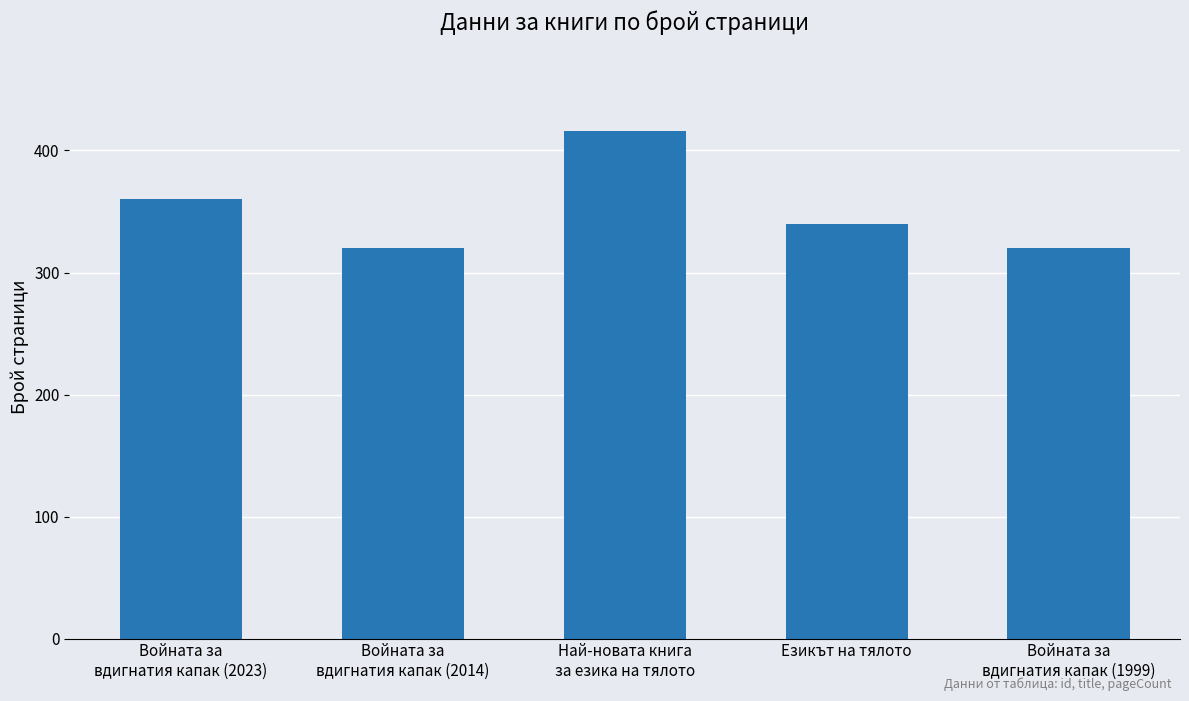

What is the maximum value shown in the chart?

416